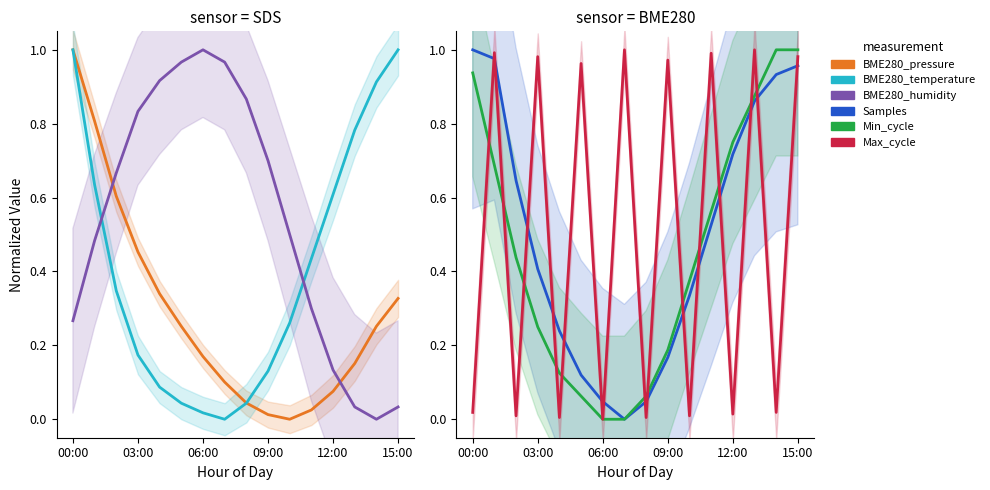

List the series in order of their peak value, lowest first.

BME280_pressure, BME280_temperature, BME280_humidity, Samples, Min_cycle, Max_cycle